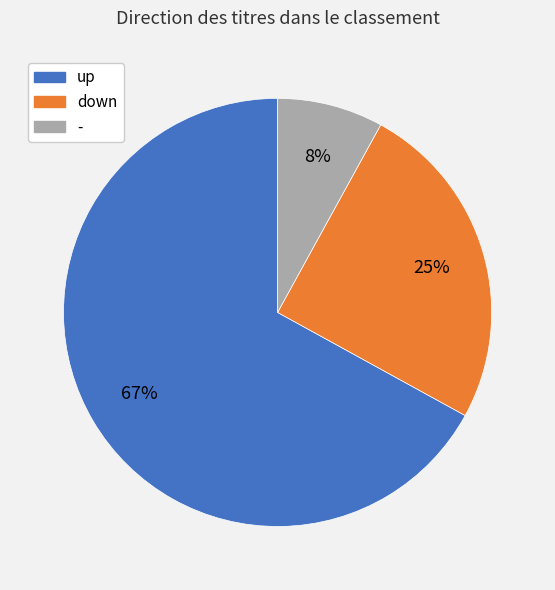

Is there a majority slice in this chart?

Yes